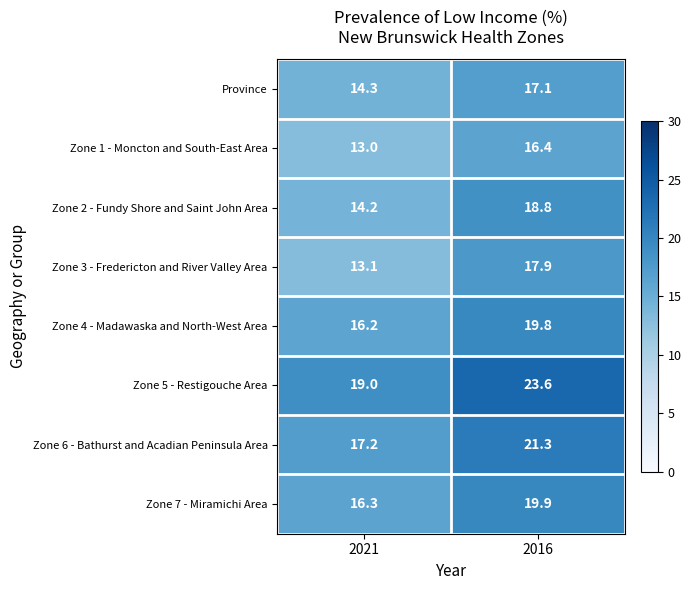

Which series changed the most between 2021 and 2016?

Zone 3 - Fredericton and River Valley Area